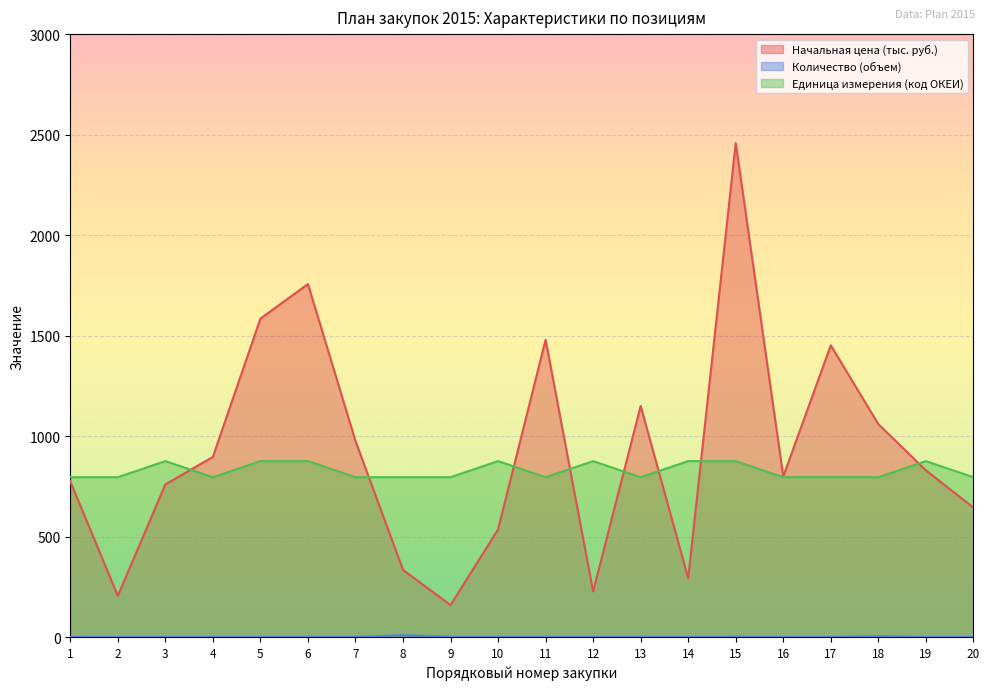

At which category is the sum across all series the highest?

15